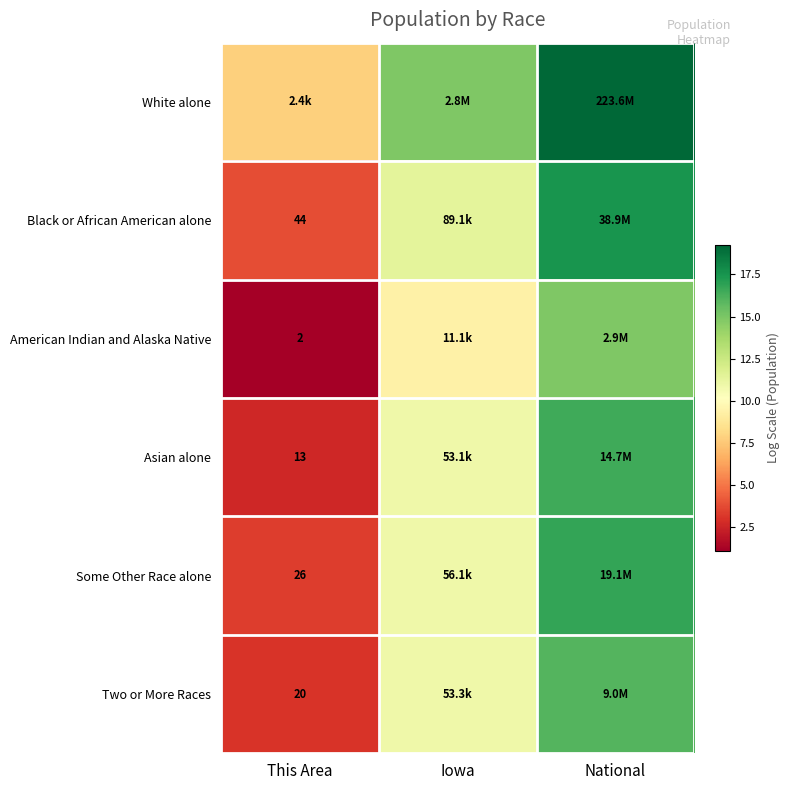

Is the value of Asian alone at National greater than the value of White alone at This Area?

Yes